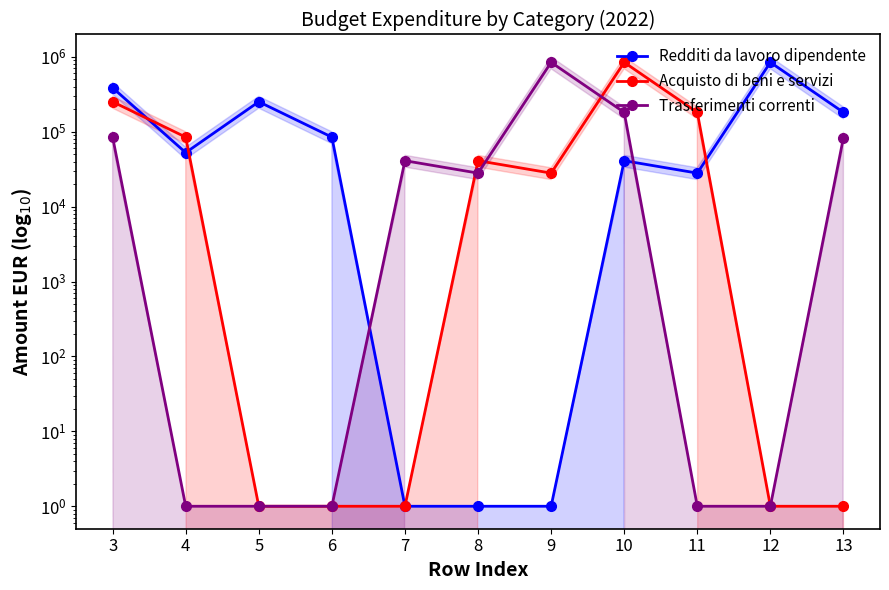

How many values in the Trasferimenti correnti series are below 28000?

5